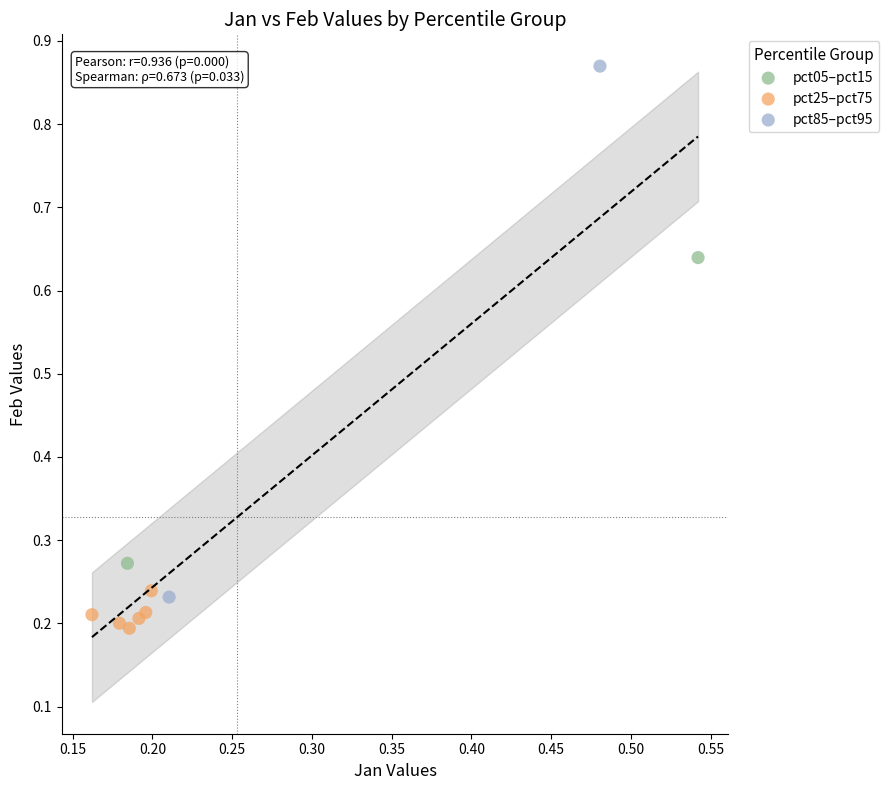

What are all the series names shown in the legend?

pct05–pct15, pct25–pct75, pct85–pct95